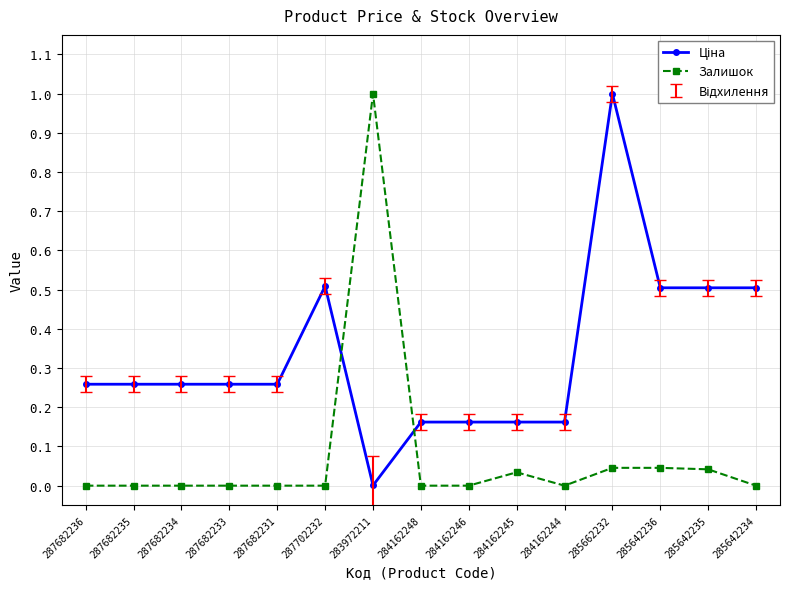

True or false: Залишок has more than 1 interior local peaks.

True